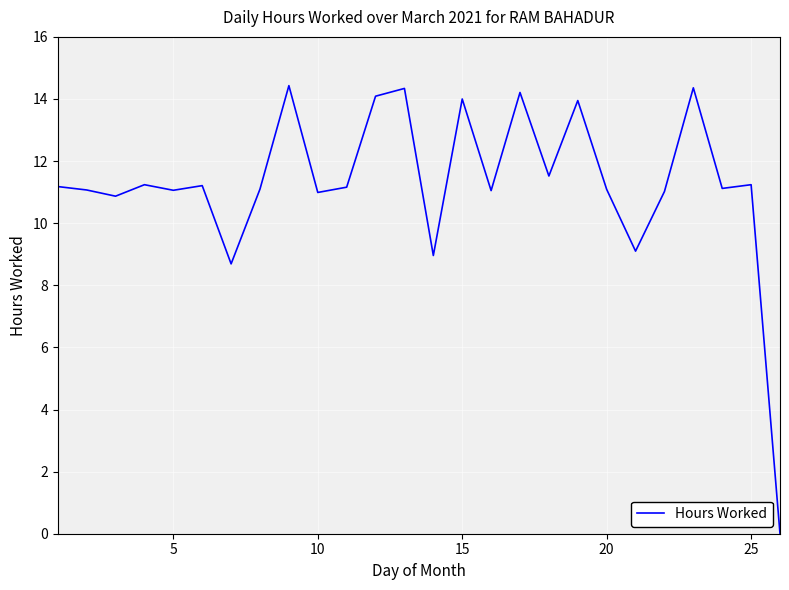

What is the difference between the maximum and minimum values?

14.4